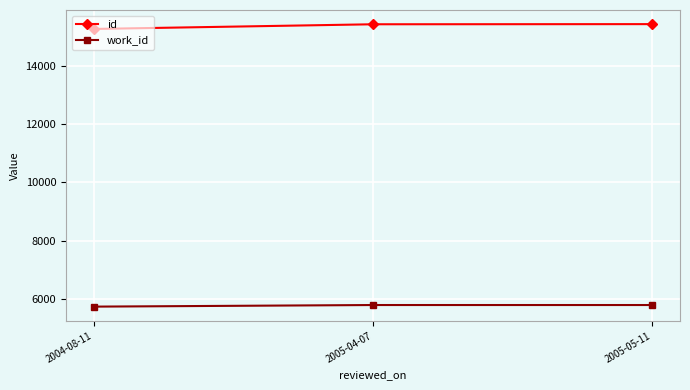

The value of work_id at 2004-08-11 is 8074. True or false?

False